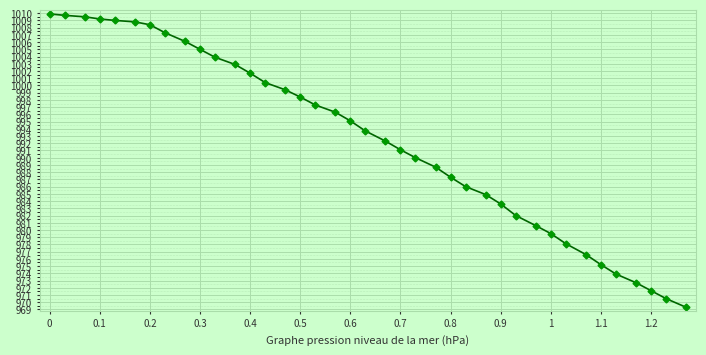

How many data points does each series have?

39